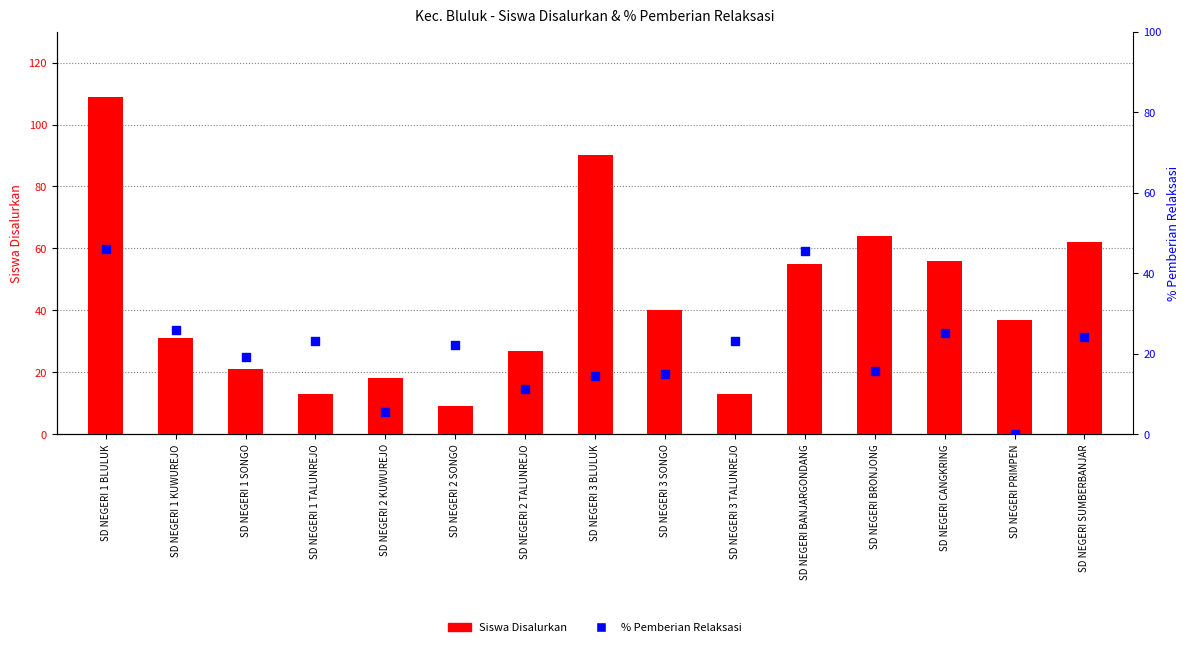

At which category is the sum across all series the highest?

SD NEGERI 1 BLULUK